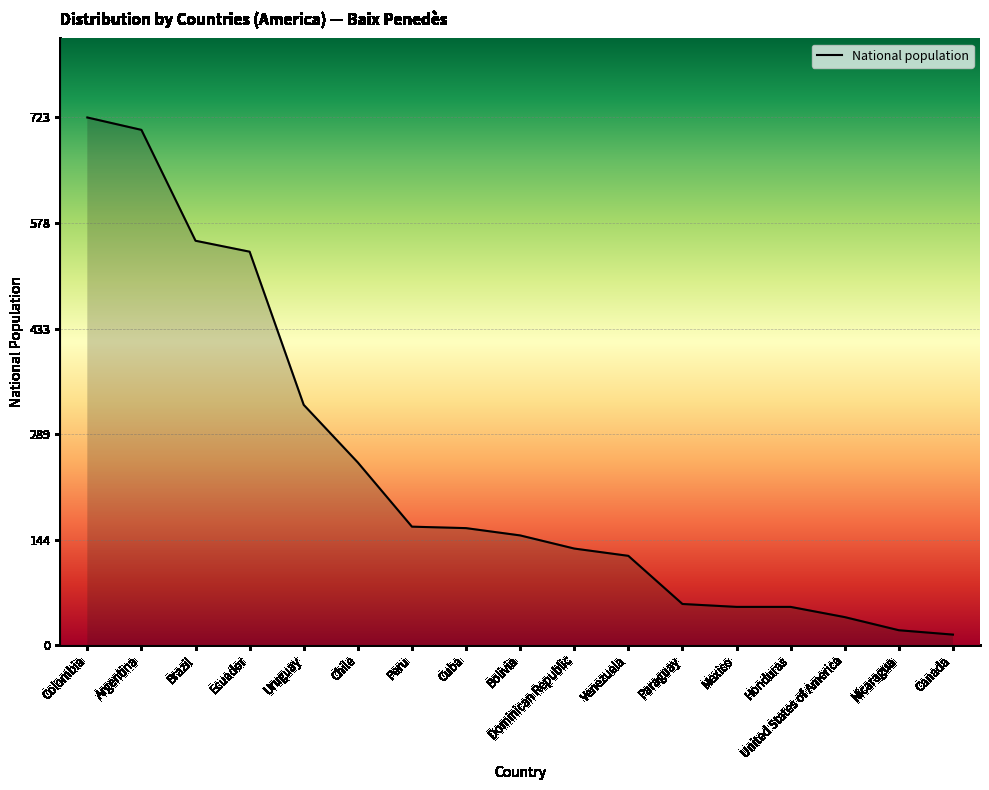

The chart shows a value of 451 at Uruguay. True or false?

False